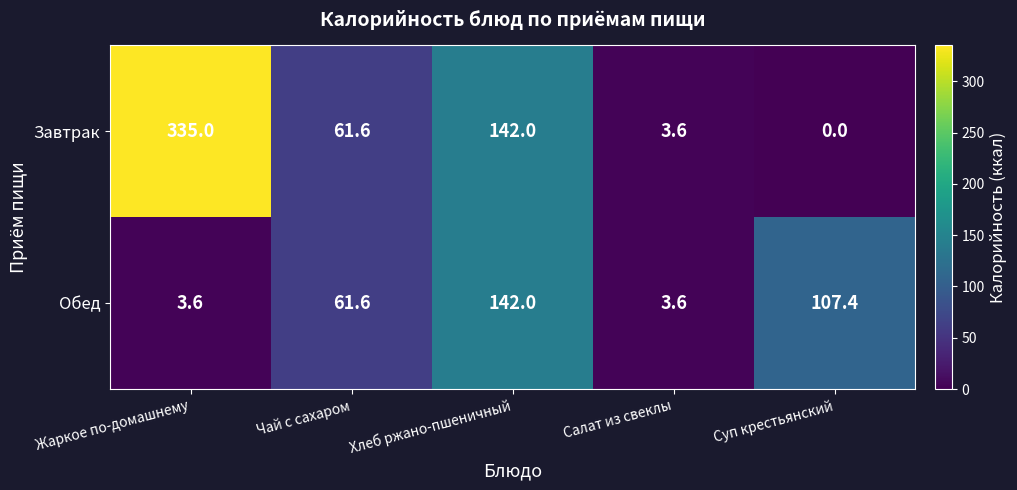

The Обед series shows 142.0 at Хлеб ржано-пшеничный. True or false?

True